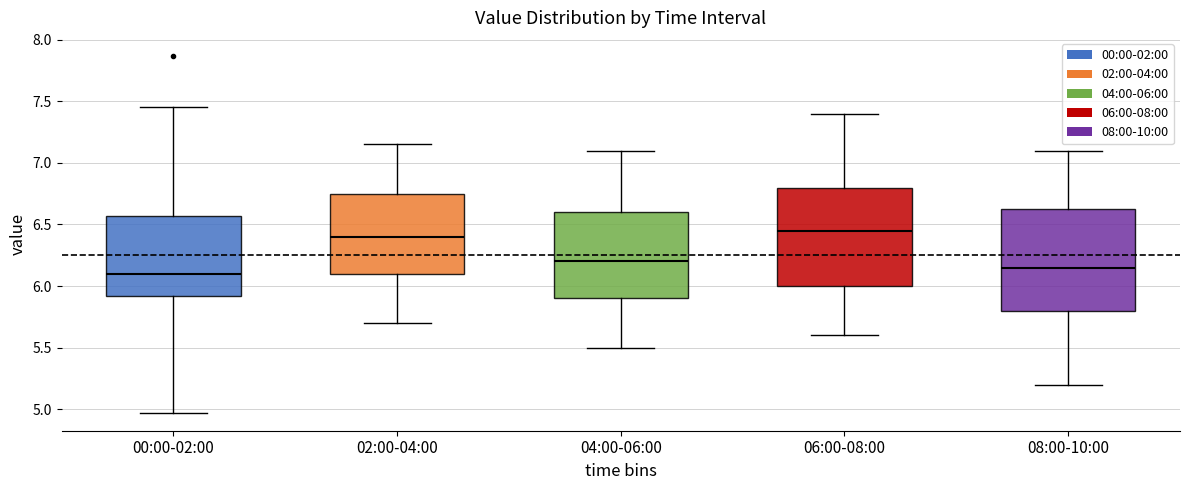

Reading left to right, read every box against the y-axis: the position of its median line, the range the box covers, and the ends of its whiskers. The values are not printed on the chart, so give them approximately, as read against the axis.

00:00-02:00: median 6.10, box 5.90 to 6.55, whiskers 4.95 to 7.45
02:00-04:00: median 6.40, box 6.10 to 6.75, whiskers 5.70 to 7.15
04:00-06:00: median 6.20, box 5.90 to 6.60, whiskers 5.50 to 7.10
06:00-08:00: median 6.45, box 6.00 to 6.80, whiskers 5.60 to 7.40
08:00-10:00: median 6.15, box 5.80 to 6.65, whiskers 5.20 to 7.10